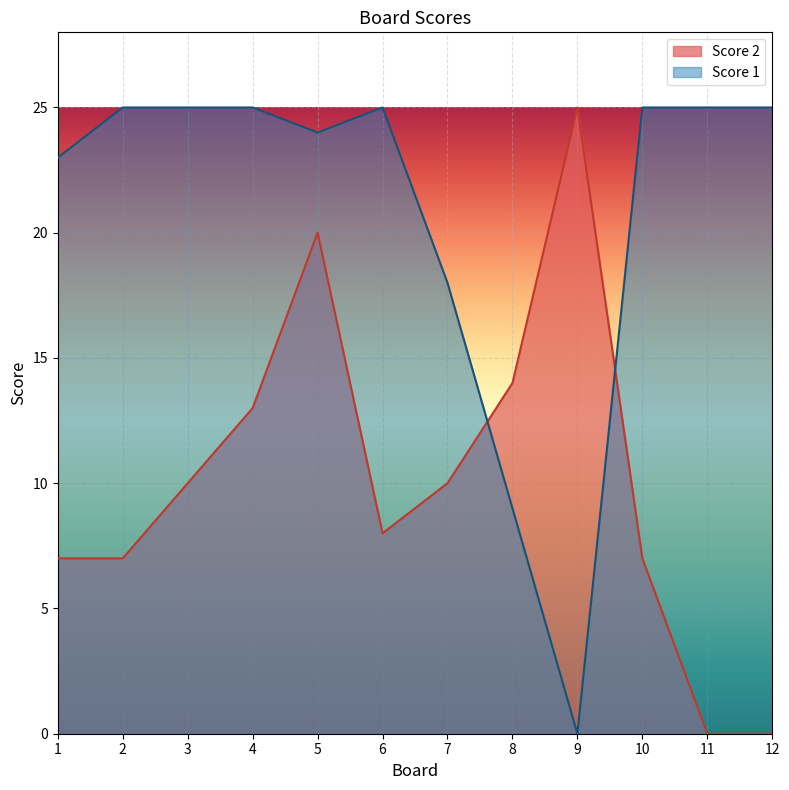

Which series has the widest spread of values?

Score 2